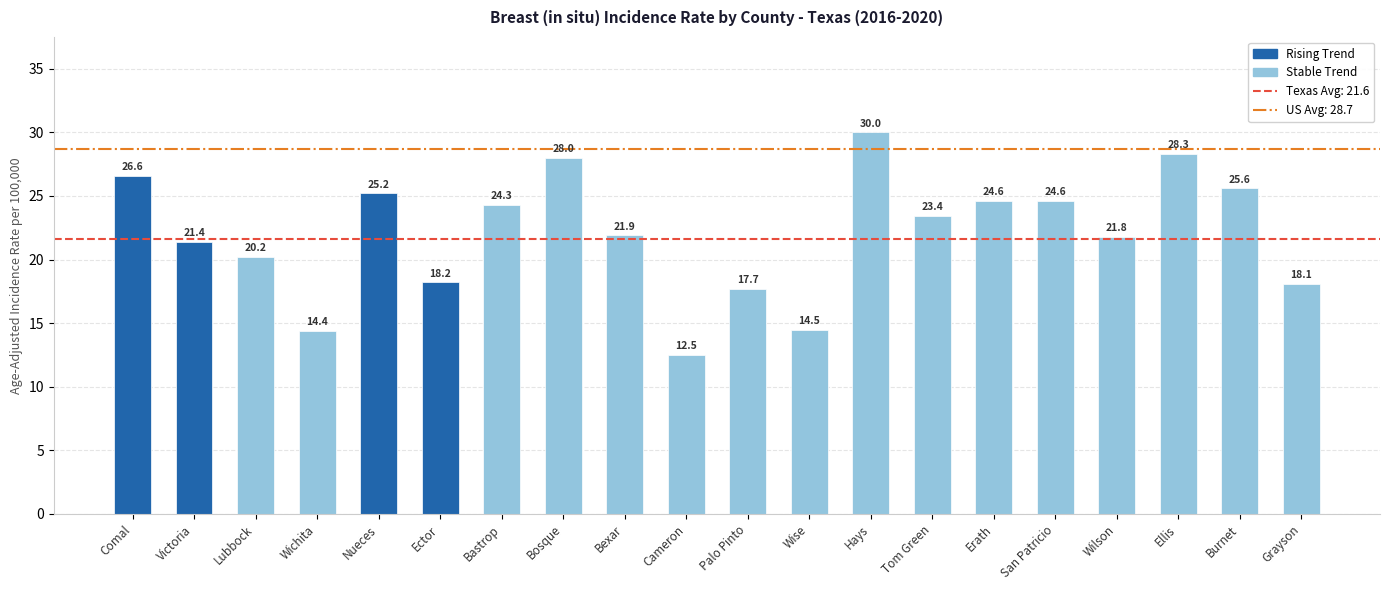

Are the bars grouped side by side (vs. stacked)?

No